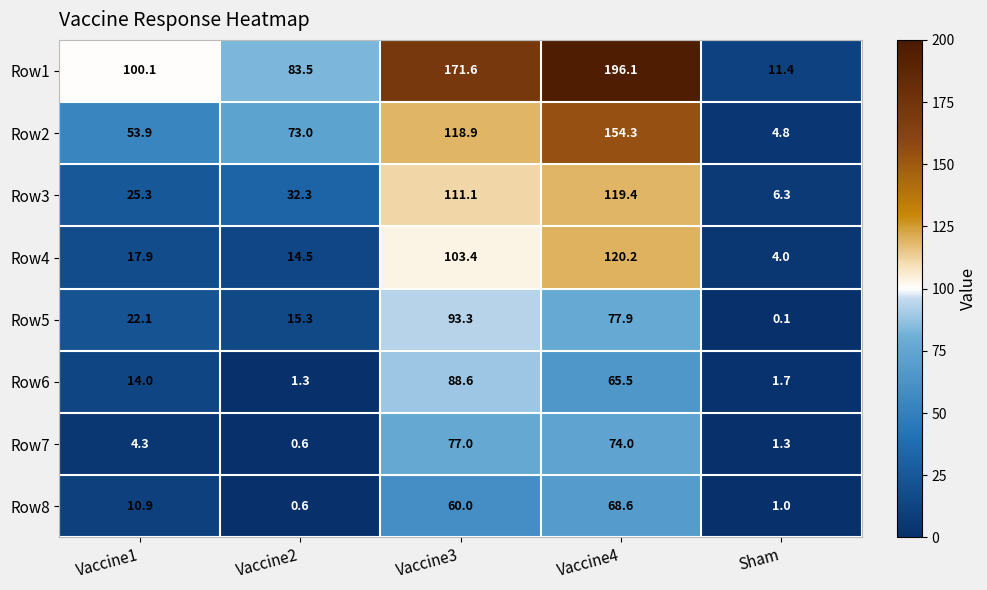

What is the difference between the maximum and minimum values in the Row6 series?

87.3